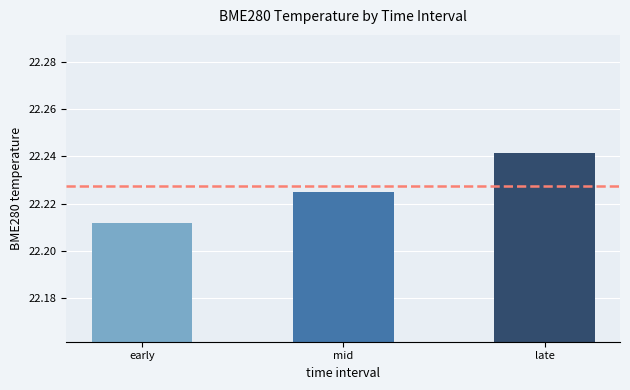

At which label is the value closest to 22?

early